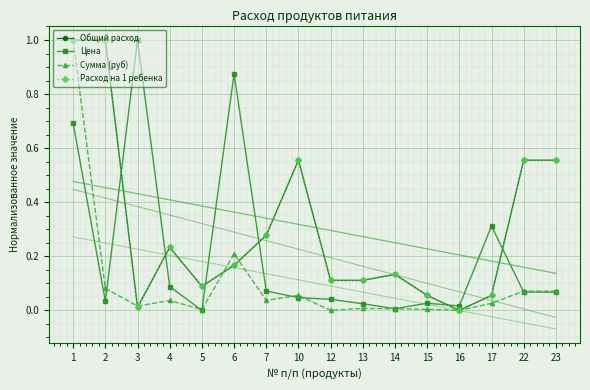

How many times do Цена and Расход на 1 ребенка cross each other?

6